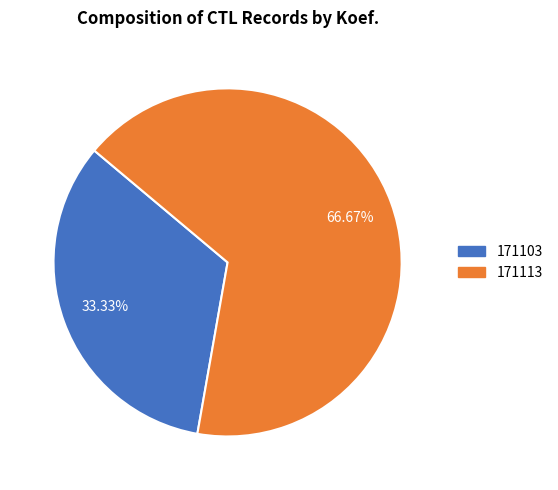

To the nearest percent, what is the difference between the largest and smallest slice percentages?

33%